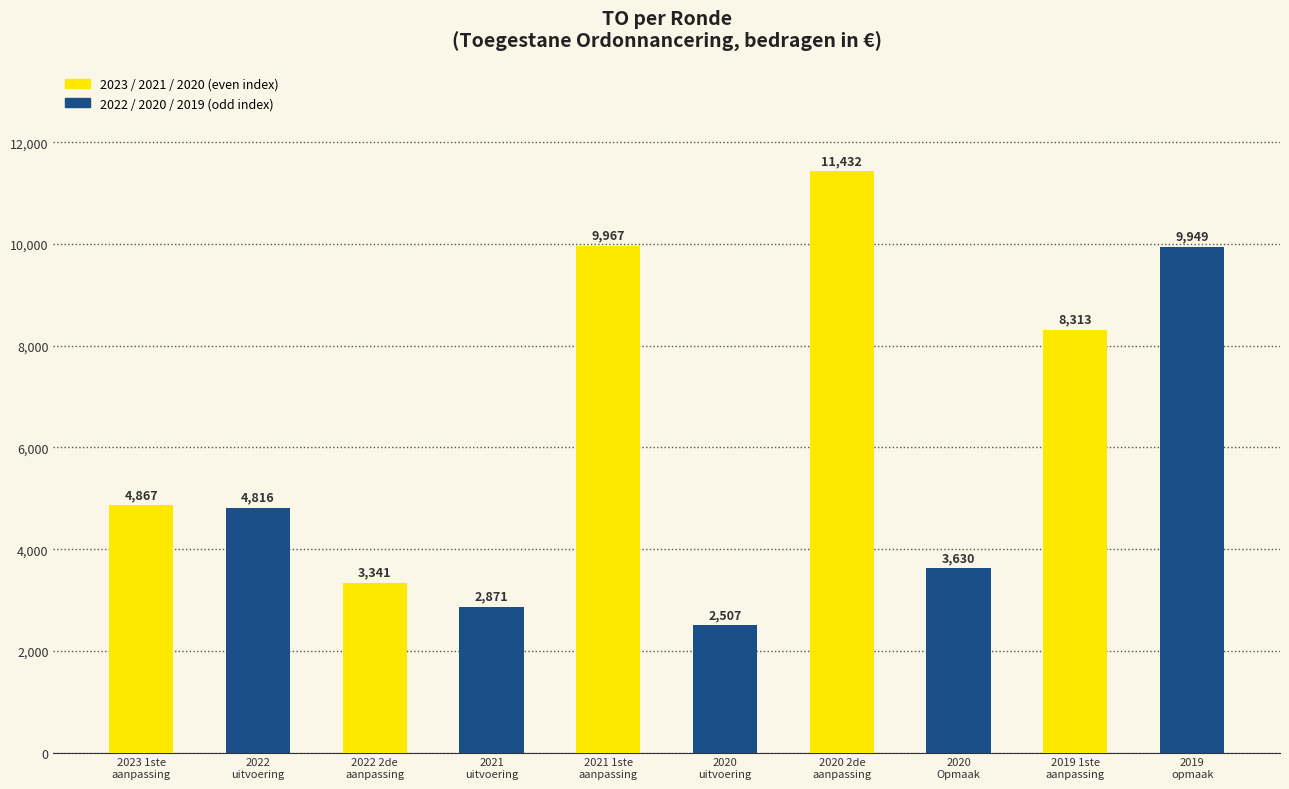

What is the difference between the second highest and second lowest values?

7096